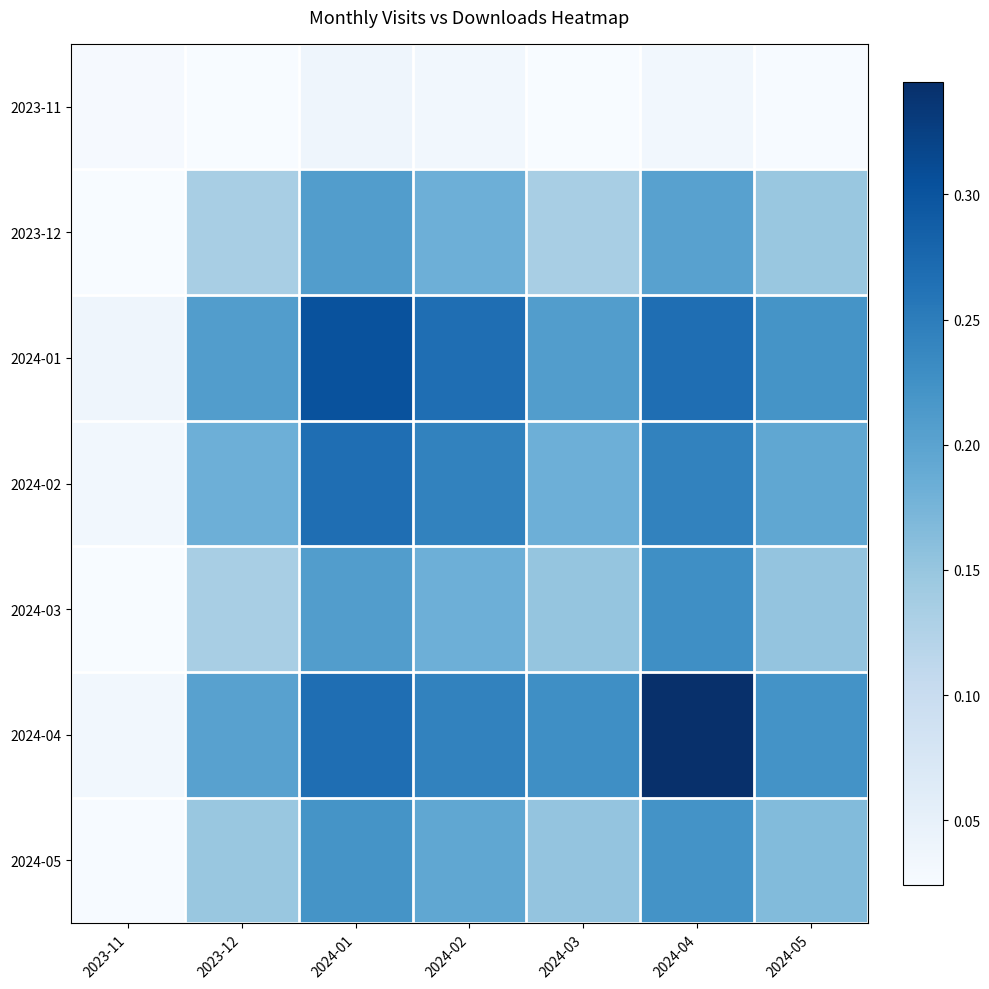

The value of 2024-03 at 2023-11 is 0.0. True or false?

False